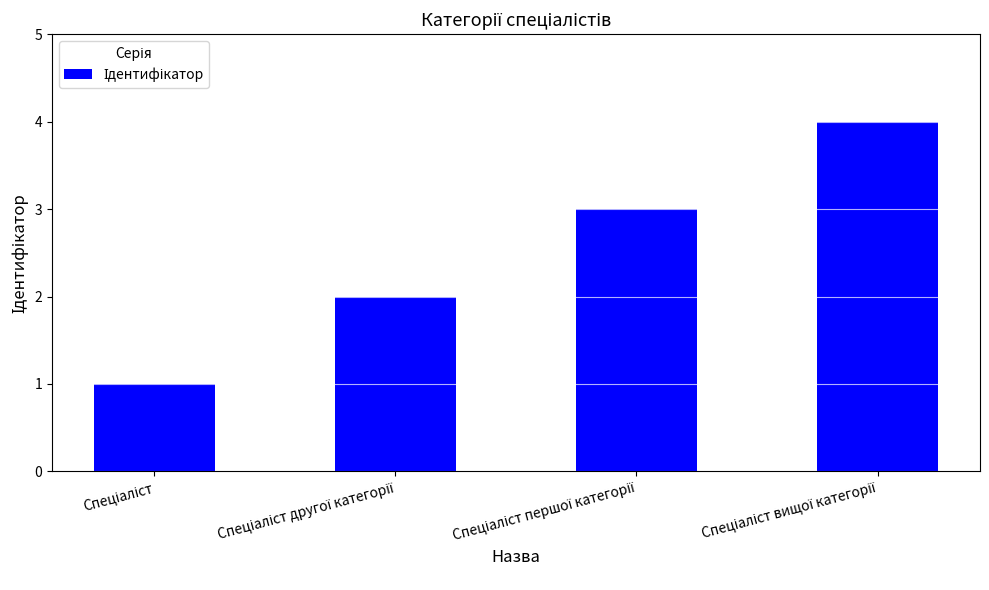

How many data points are less than 3?

2